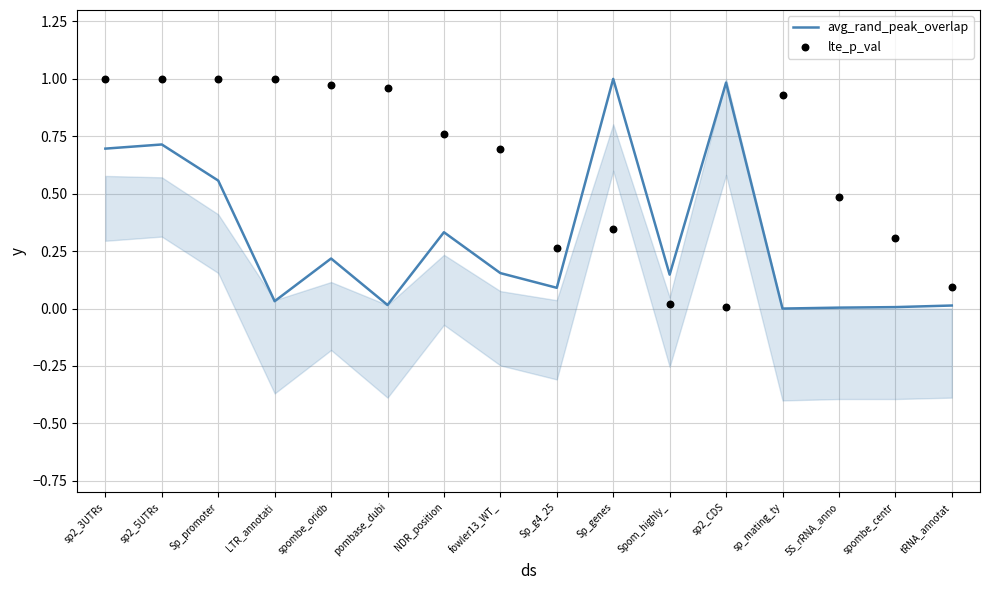

Which series has the widest spread of Y values?

avg_rand_peak_overlap